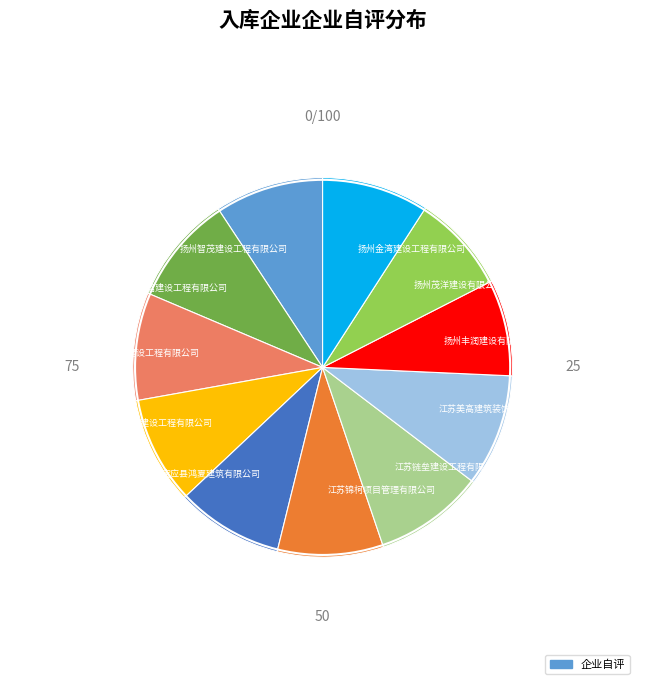

Is the sum of 江苏链垒建设工程有限公司 and 扬州茂洋建设有限公司 greater than half?

No